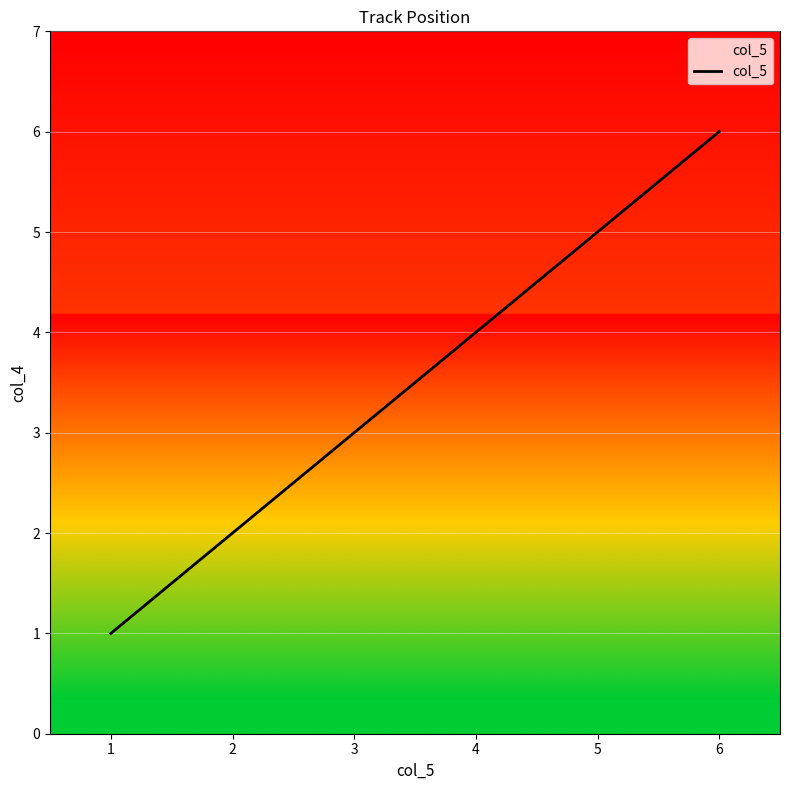

List the labels in order of value, largest first.

6, 5, 4, 3, 2, 1